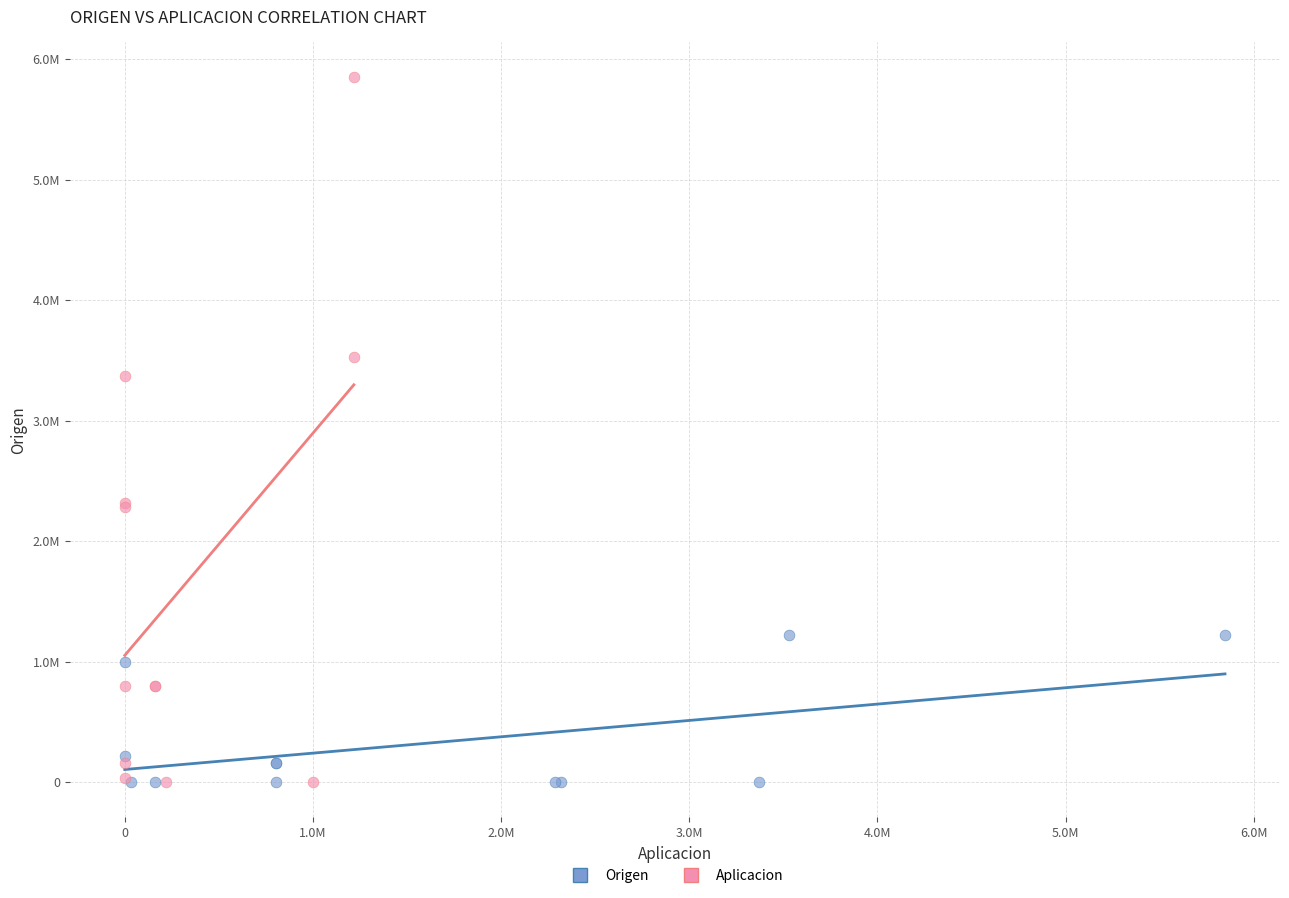

What are all the series names shown in the legend?

Origen, Aplicacion